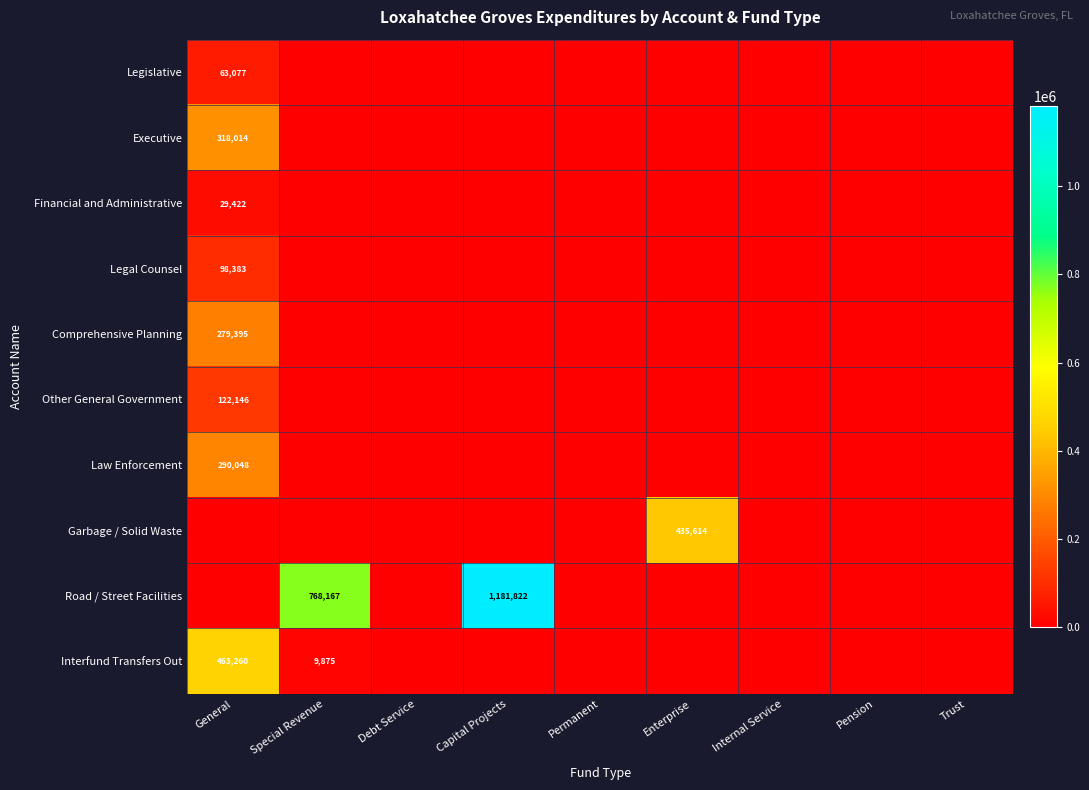

How many positive values does the Garbage / Solid Waste series have?

1